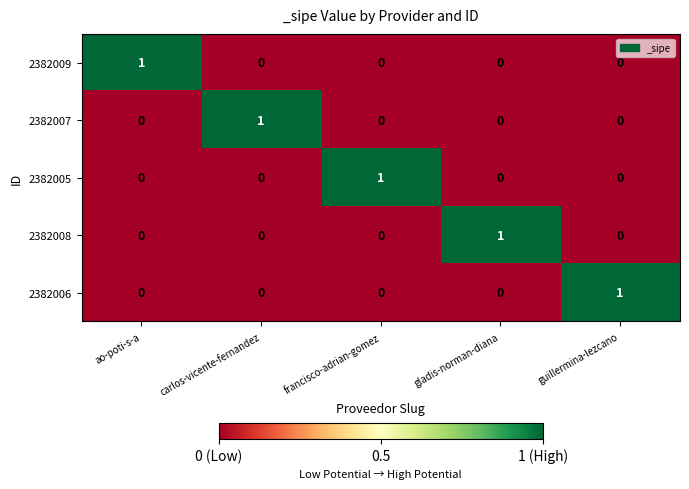

True or false: 2382006 has a value of 0 at guillermina-lezcano.

False